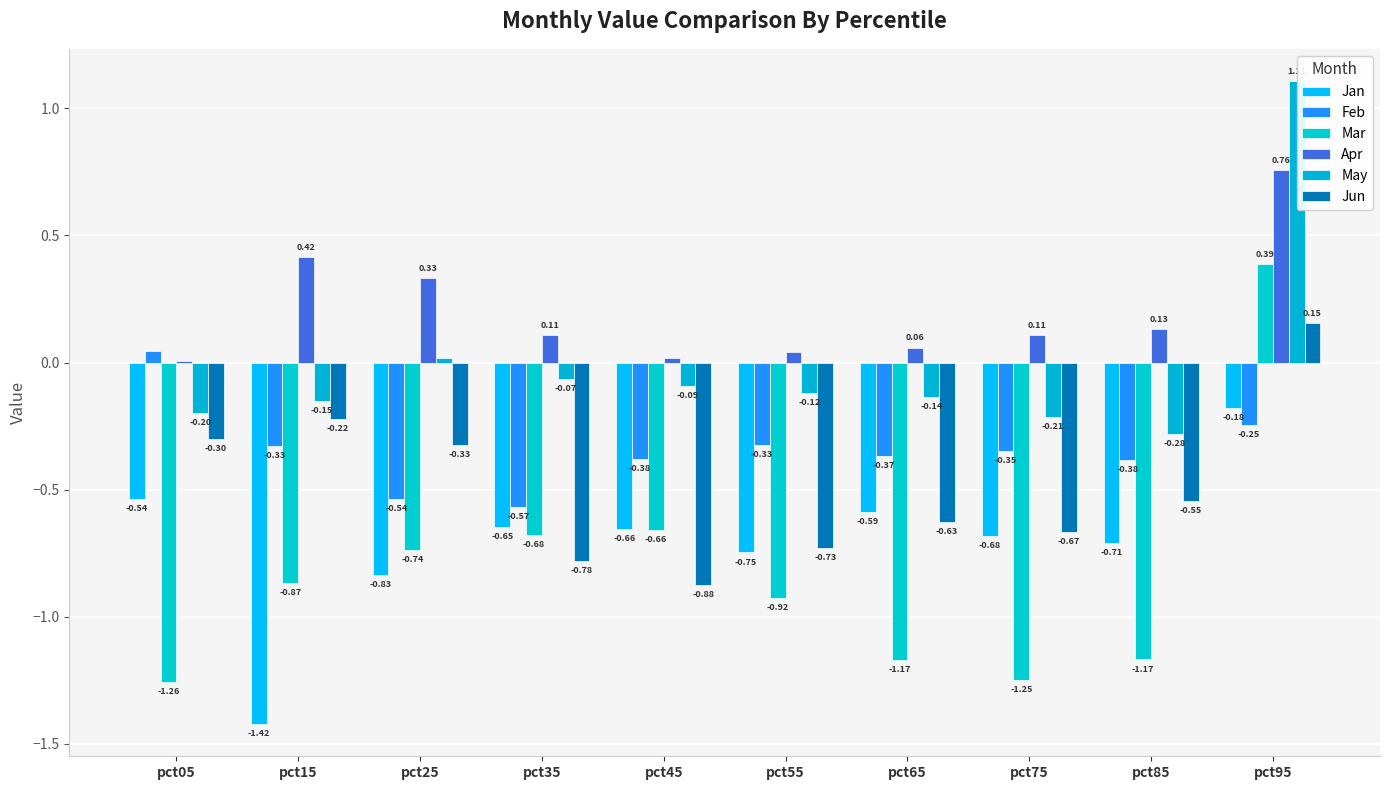

Where is Feb nearest to the value 0?

pct05